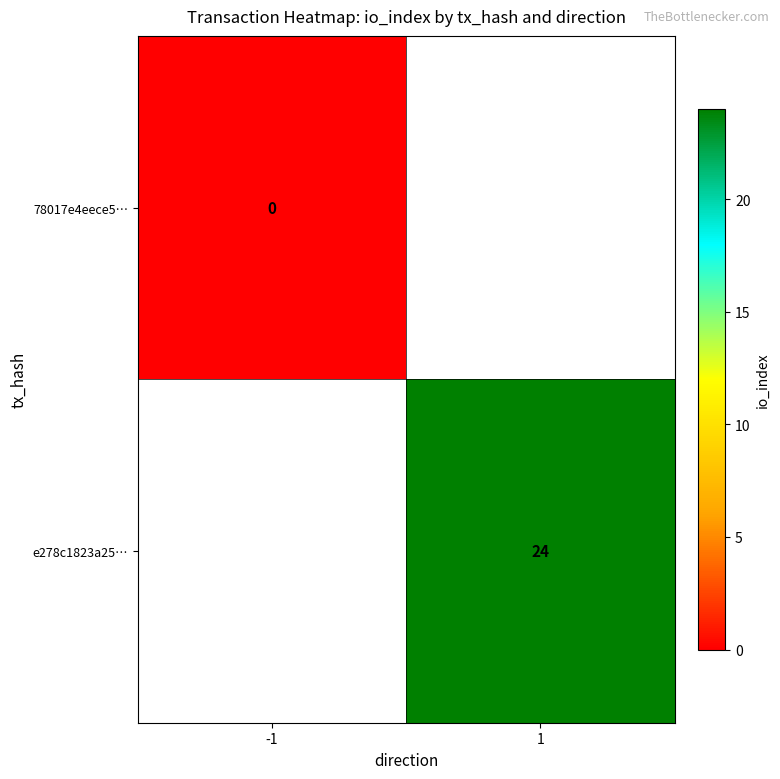

Is it true that e278c1823a25… equals 24 at 1?

True